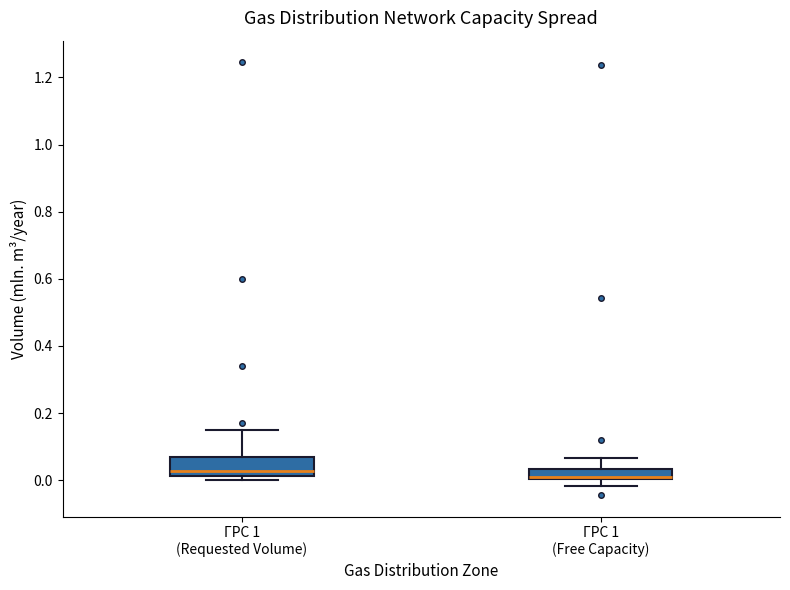

Comparing the boxes themselves (not the whiskers), which one is the tallest?

ГРС 1 (Requested Volume)